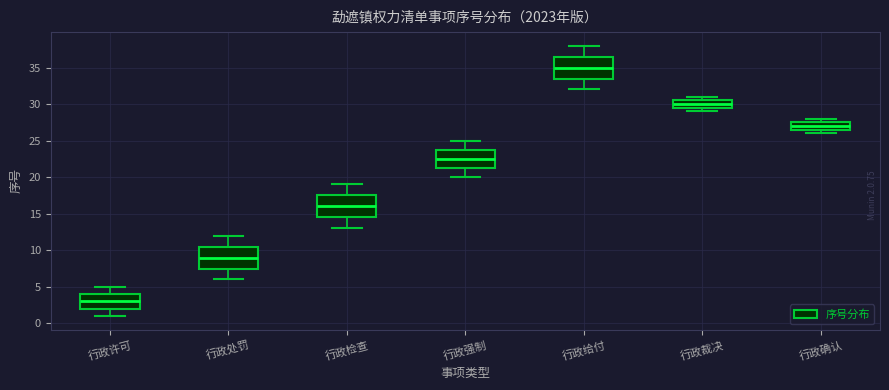

Where is the lower edge of the box for 行政检查 on the y-axis? The values are not printed on the chart, so give them approximately, as read against the axis.

14.5